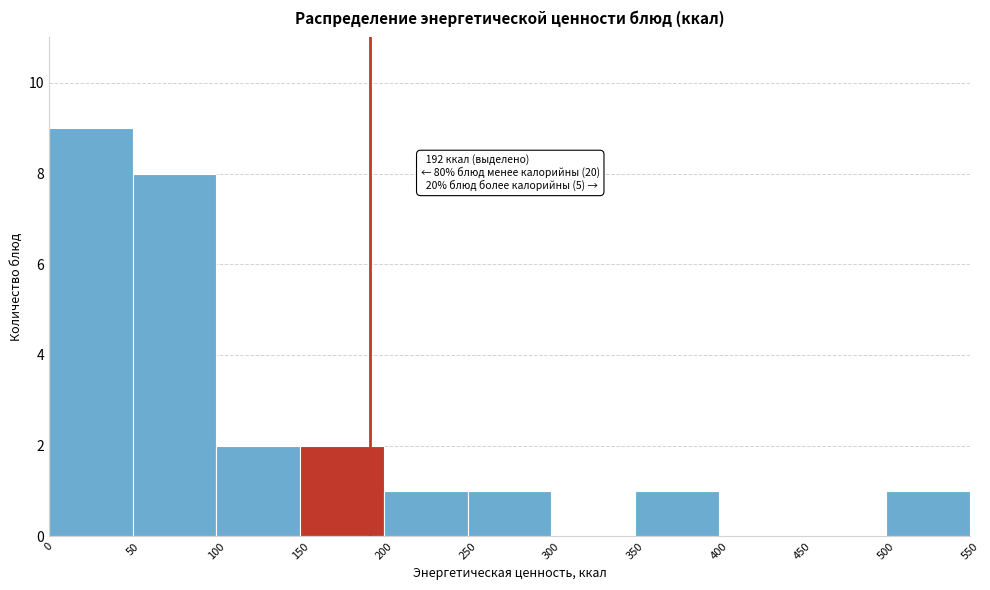

Which range on the x-axis has the tallest bar?

0 to 50